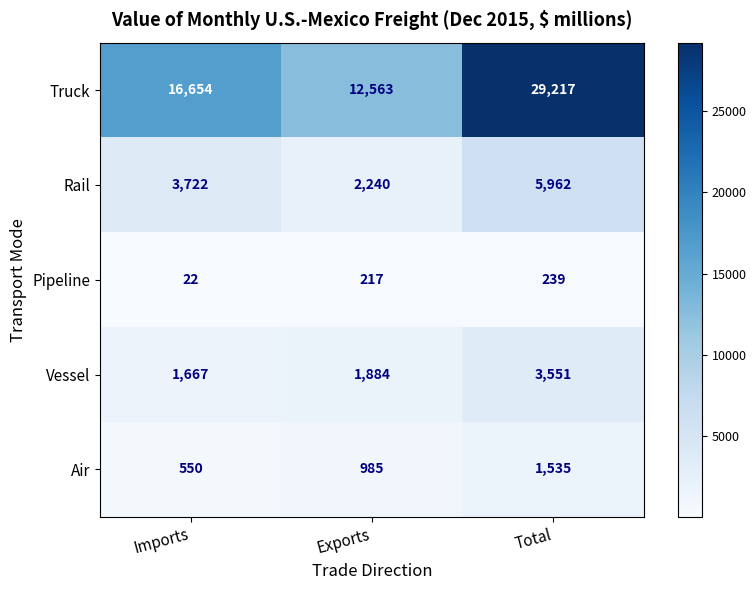

What is the sum of the Truck values at Total and Imports?

45871